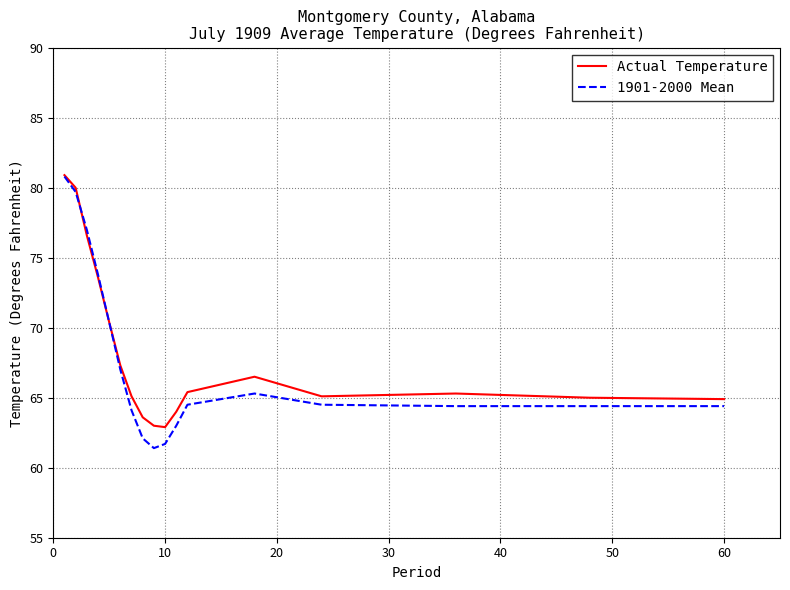

Which series has the widest spread of values?

1901-2000 Mean